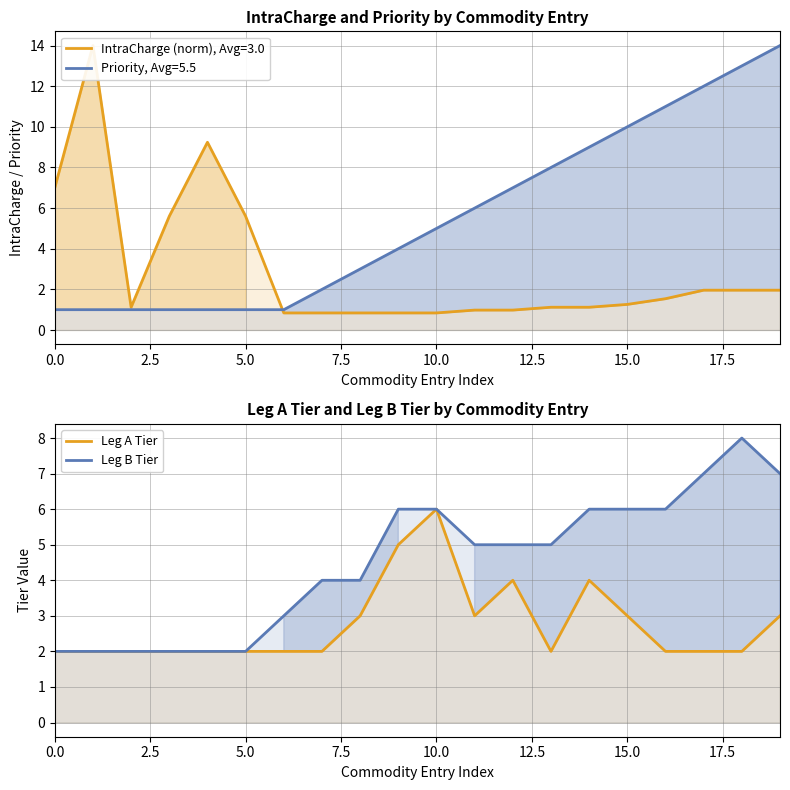

Count the Leg B Tier values in the range 2 to 6.

17